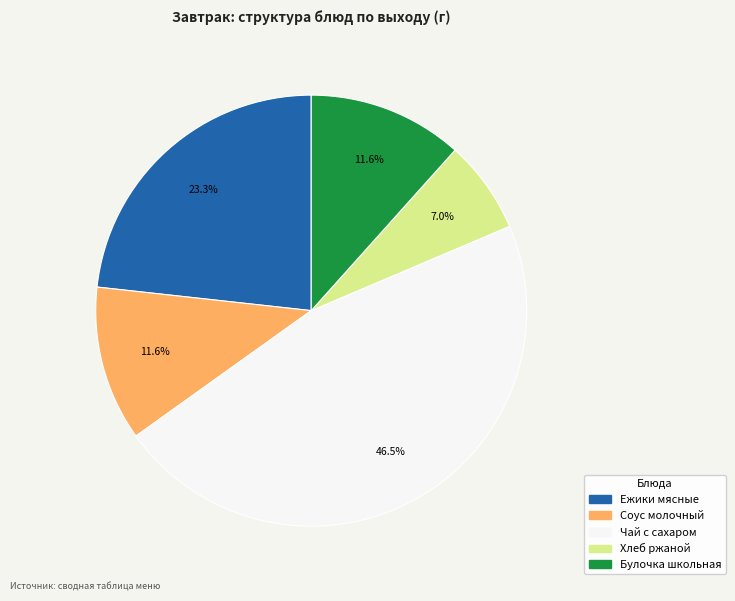

True or false: Ежики мясные accounts for 23% of the total.

True